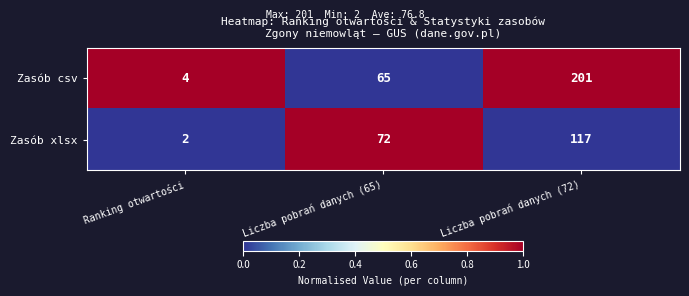

List the series in order of their peak value, highest first.

Zasób csv, Zasób xlsx